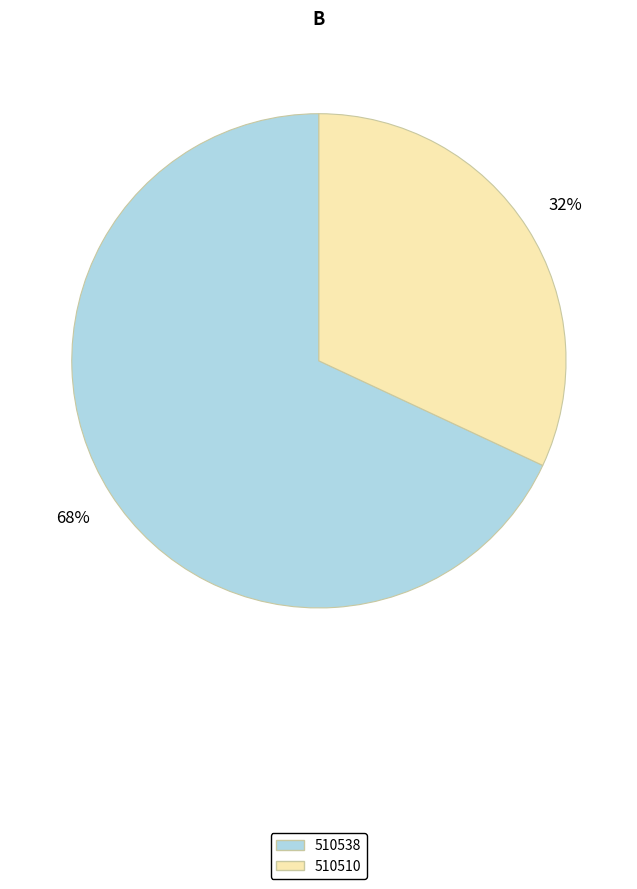

To the nearest percent, what is the average slice percentage?

50%